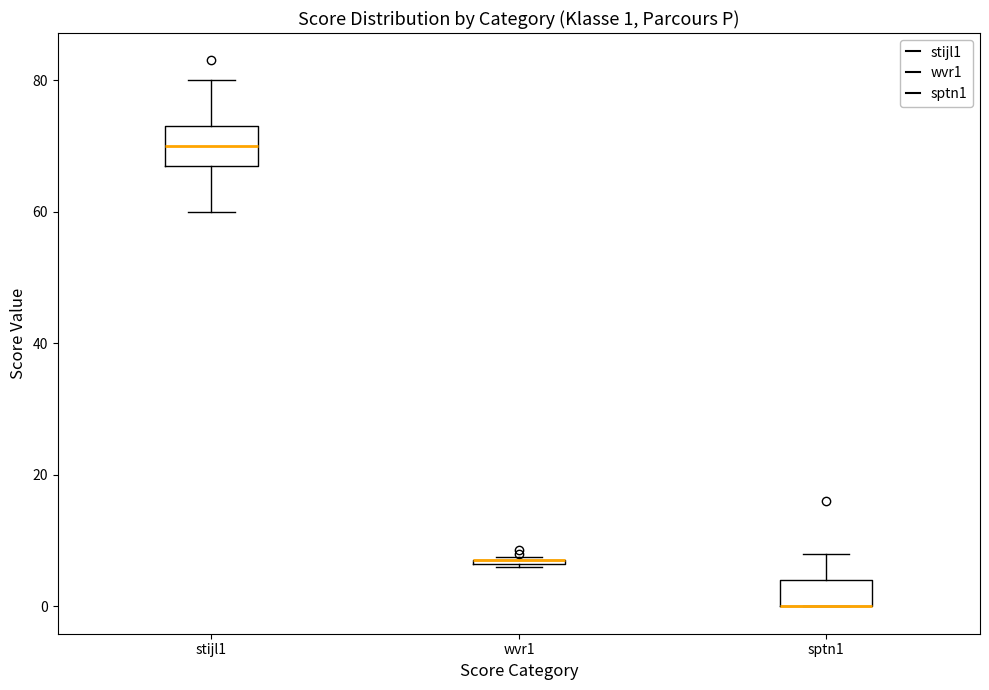

Which box is the tallest, from its lower edge to its upper edge?

stijl1